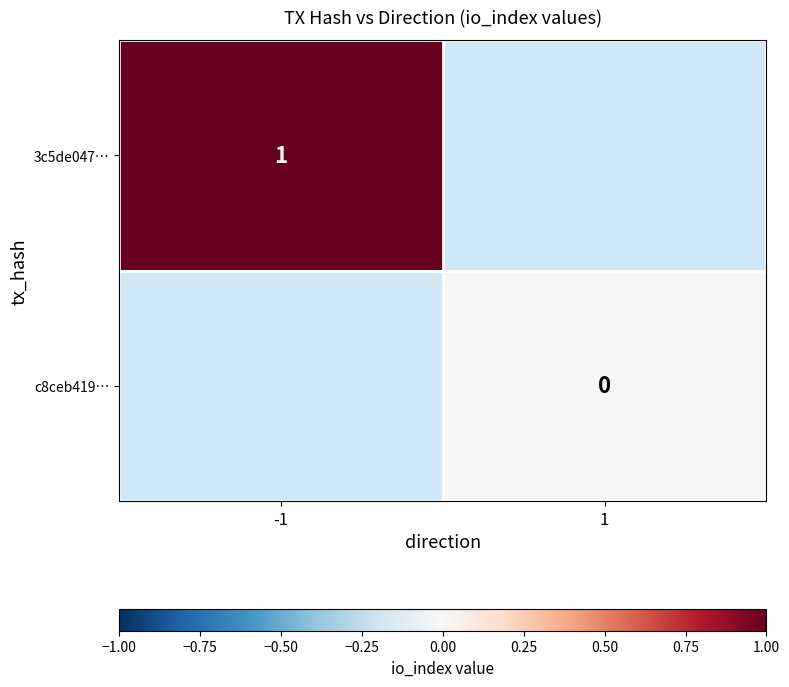

How many series are shown in this chart?

2